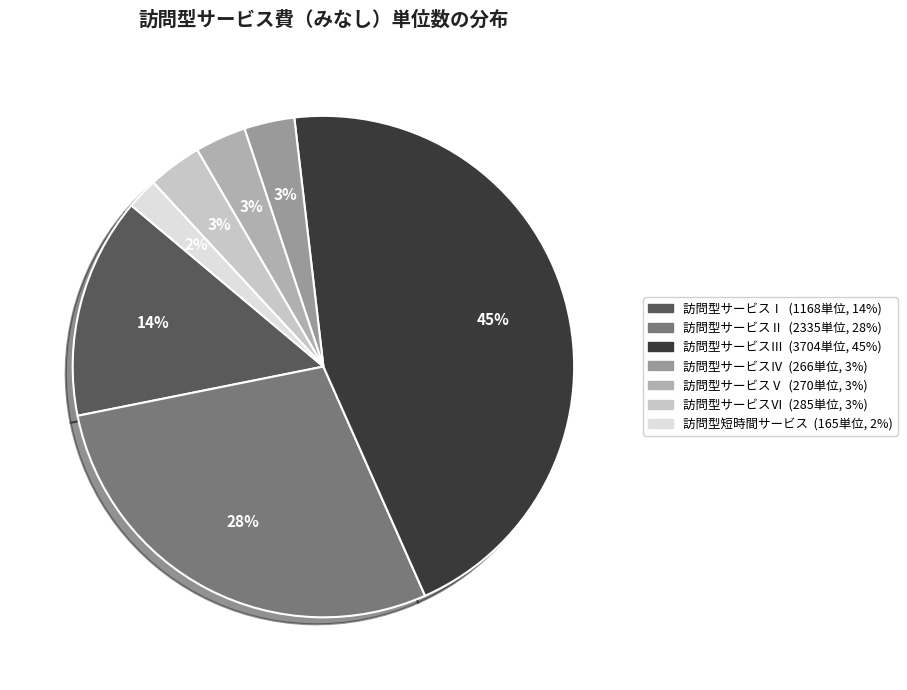

Is there a majority slice in this chart?

No